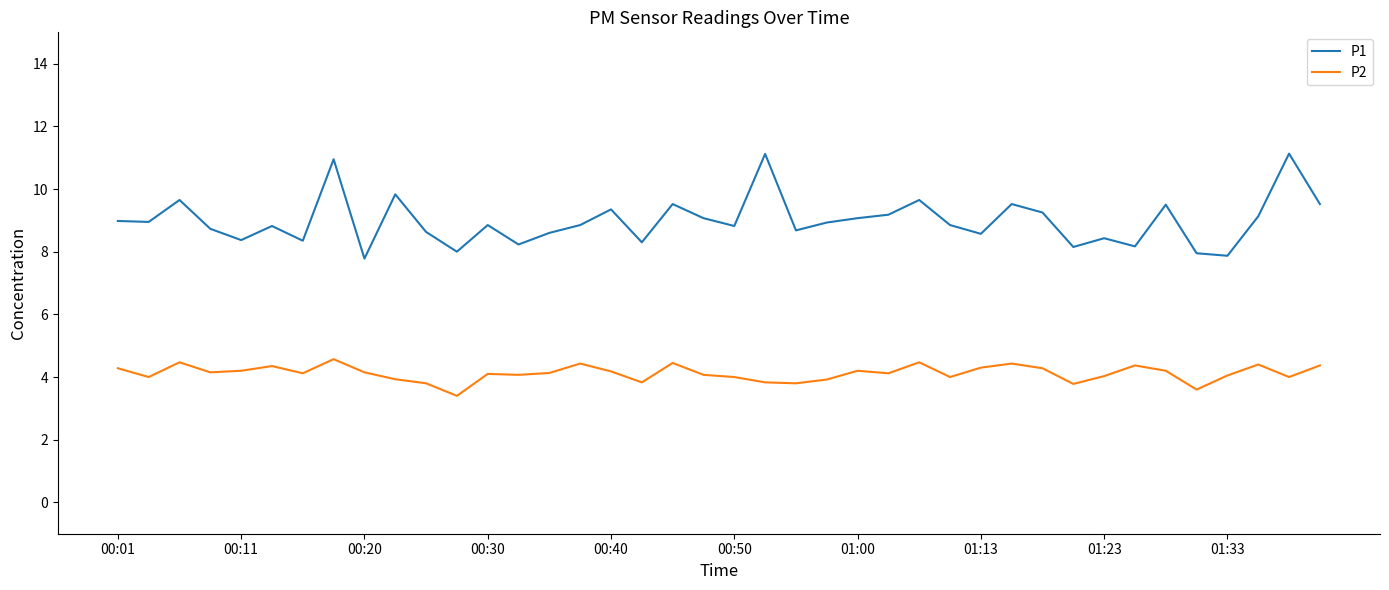

True or false: P2 and P1 cross at least once.

False